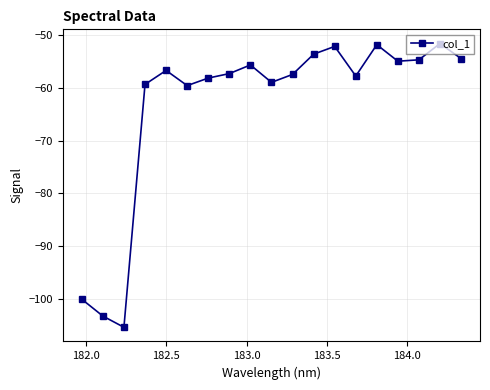

What is the greatest value displayed?

-51.5